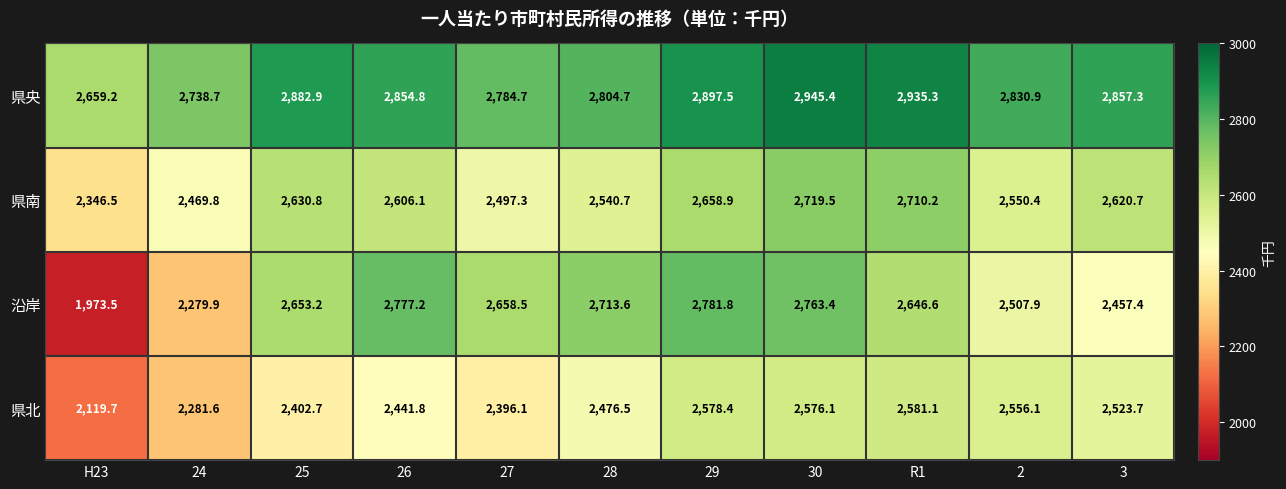

What is the maximum value shown in the chart?

2945.4